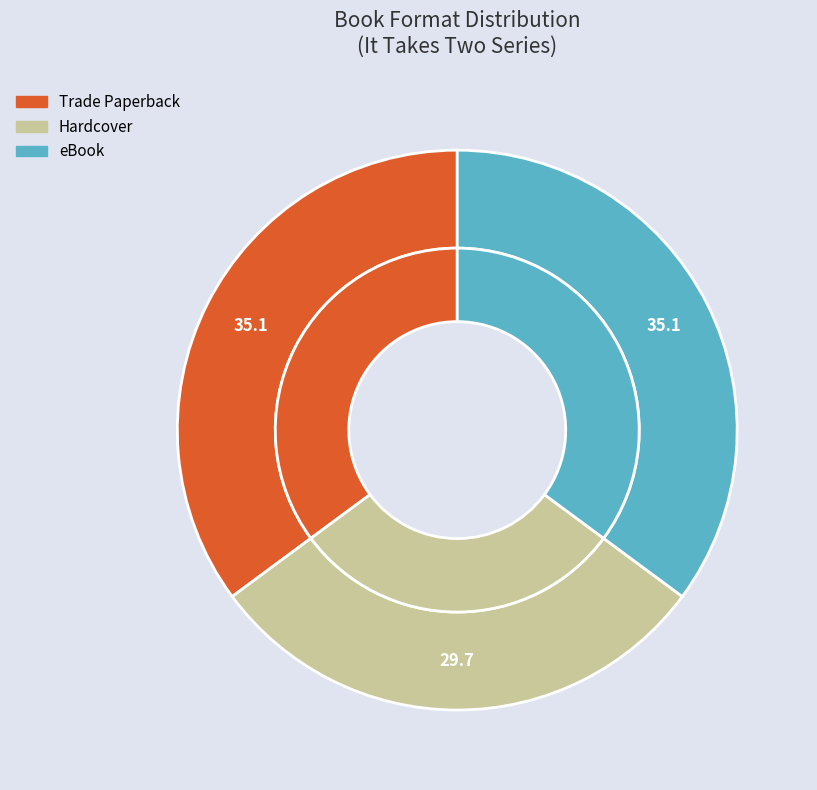

Count the number of slices in the pie.

3